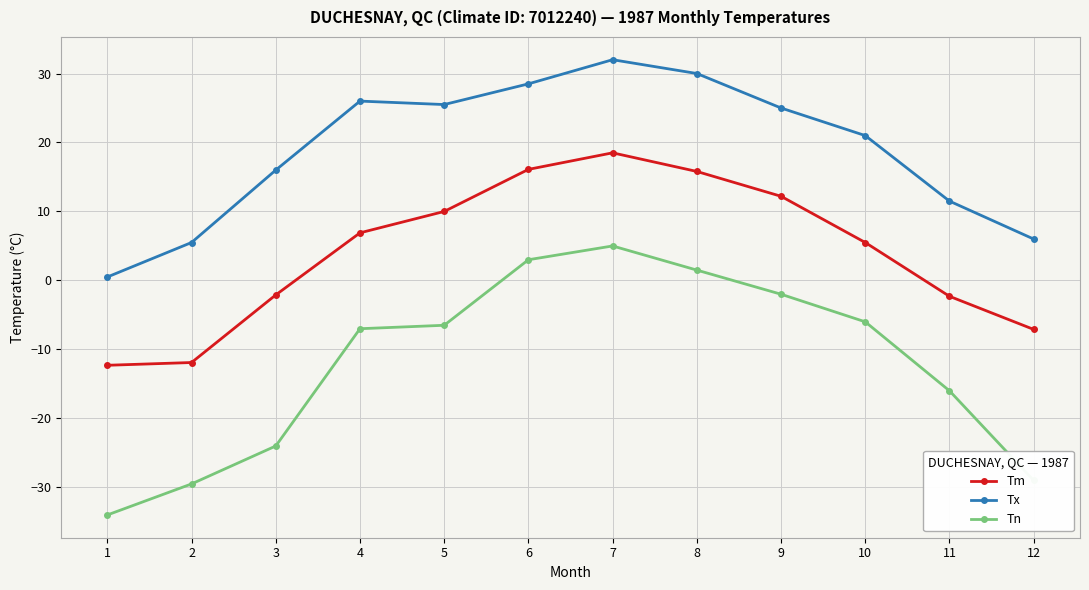

Which series has the widest spread of values?

Tn